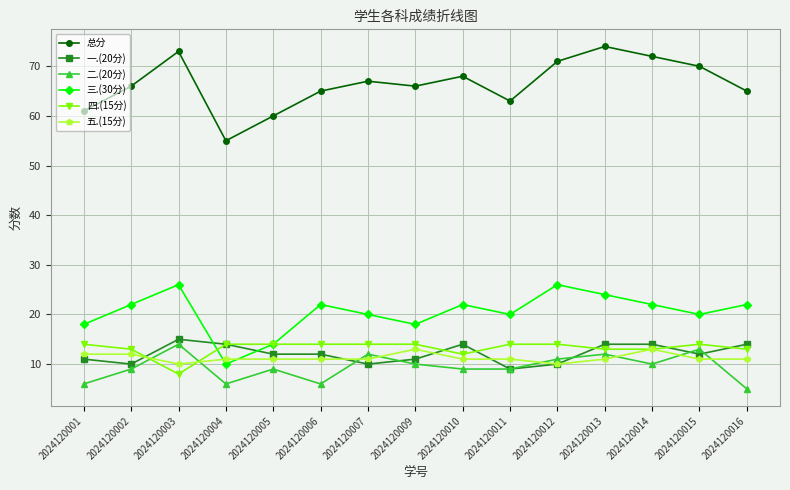

True or false: 三.(30分) has more than 1 interior local peaks.

True